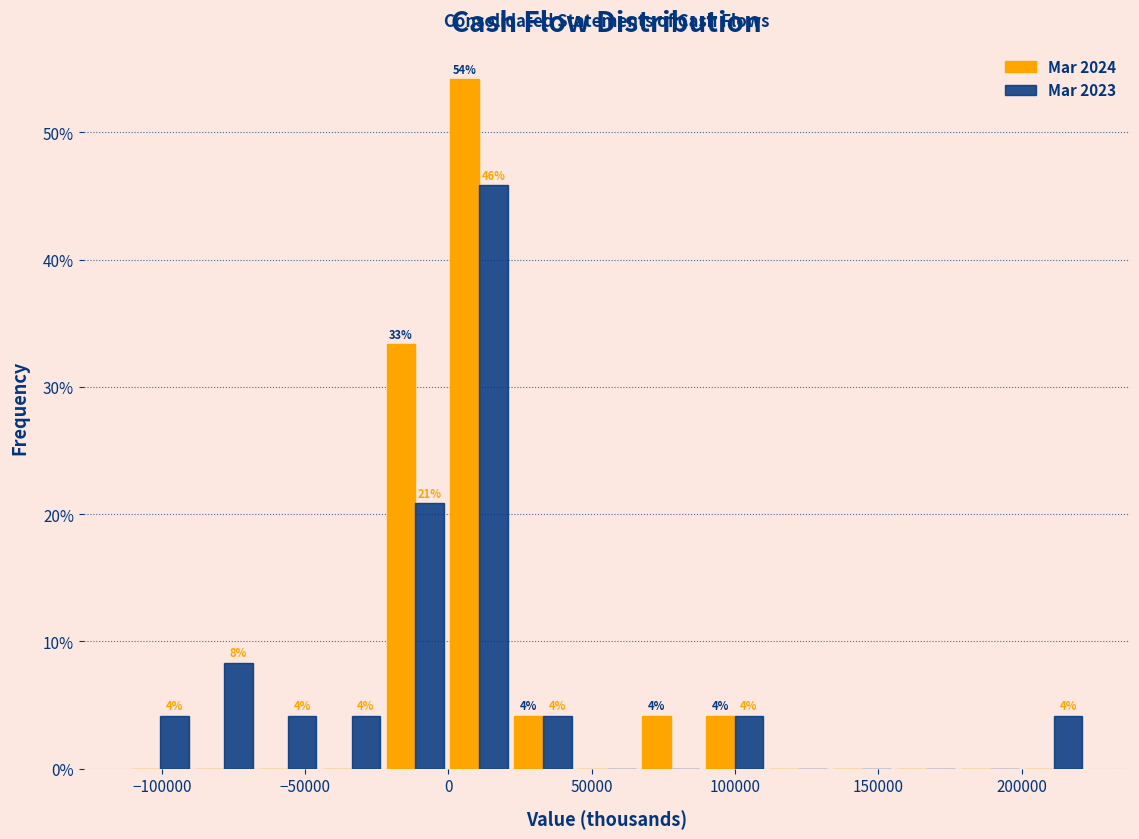

In the Mar 2023 series, which range on the x-axis has the tallest bar?

0 to 20000